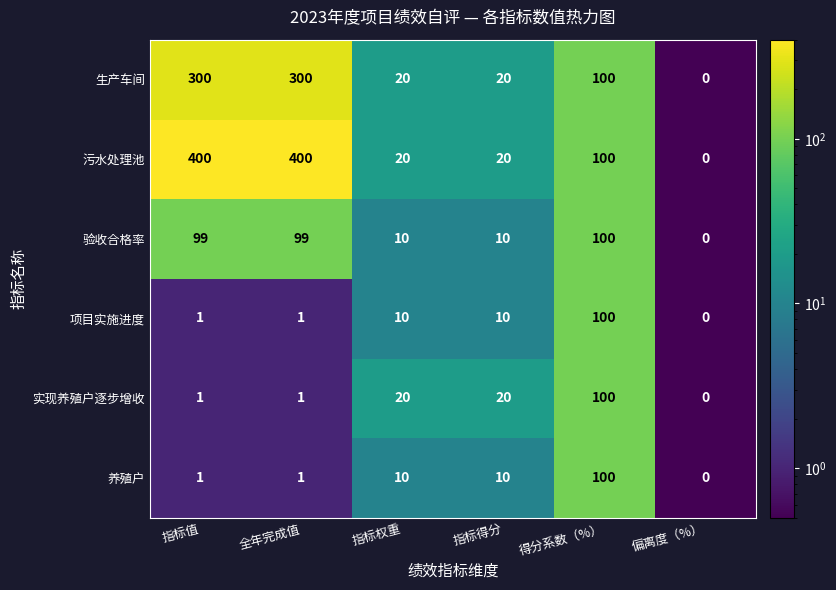

What is the average value of the 项目实施进度 series?

20